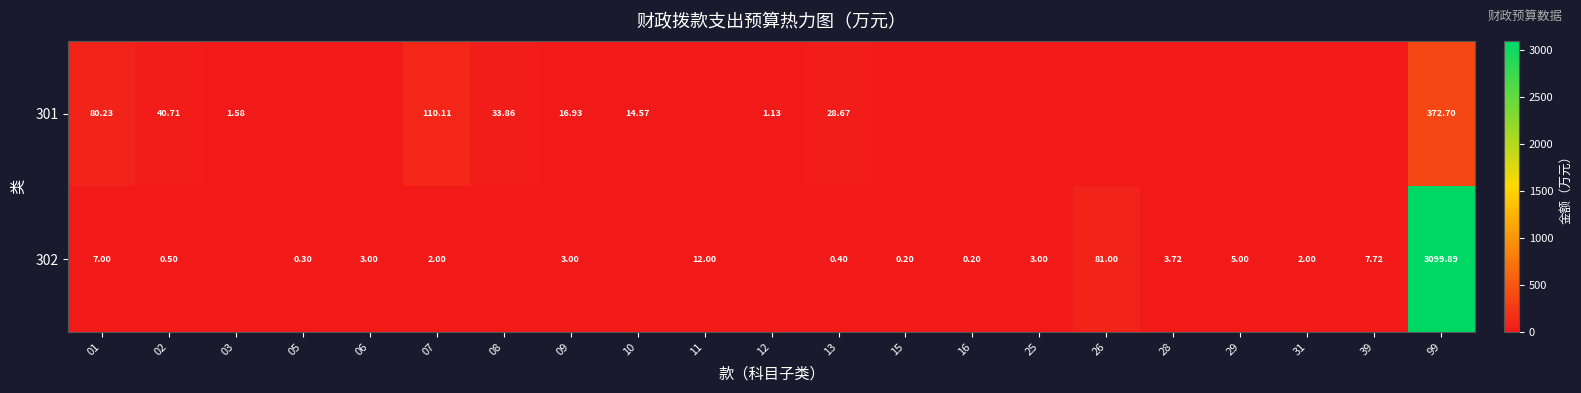

Is the value of 301 at 01 greater than the value of 302 at 31?

Yes